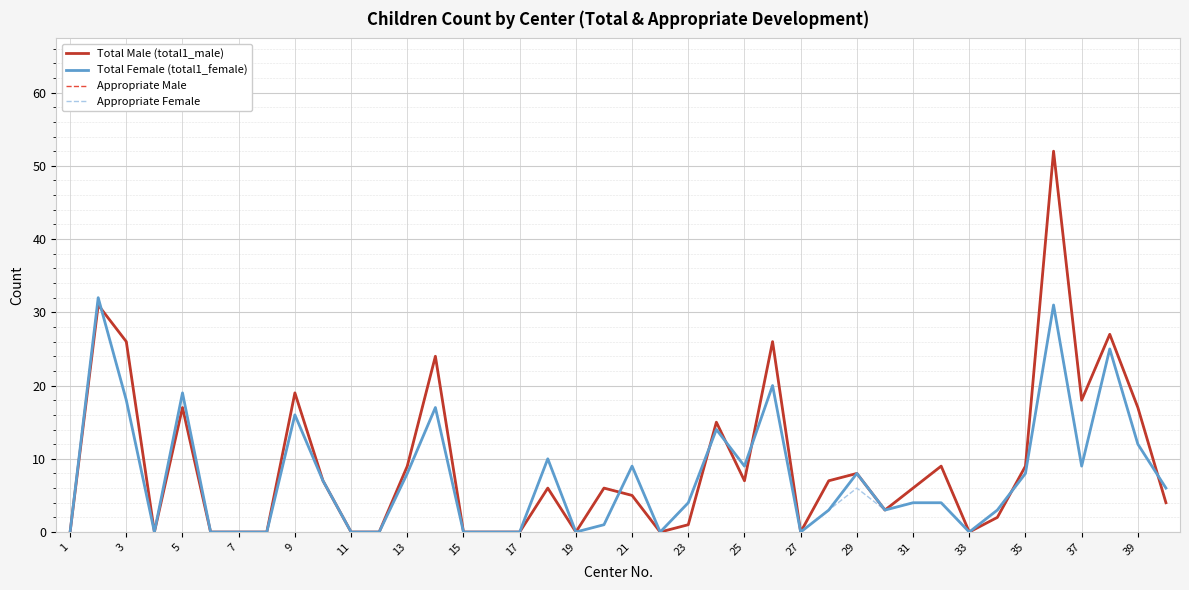

At which category does Appropriate Male reach its first local valley?

7